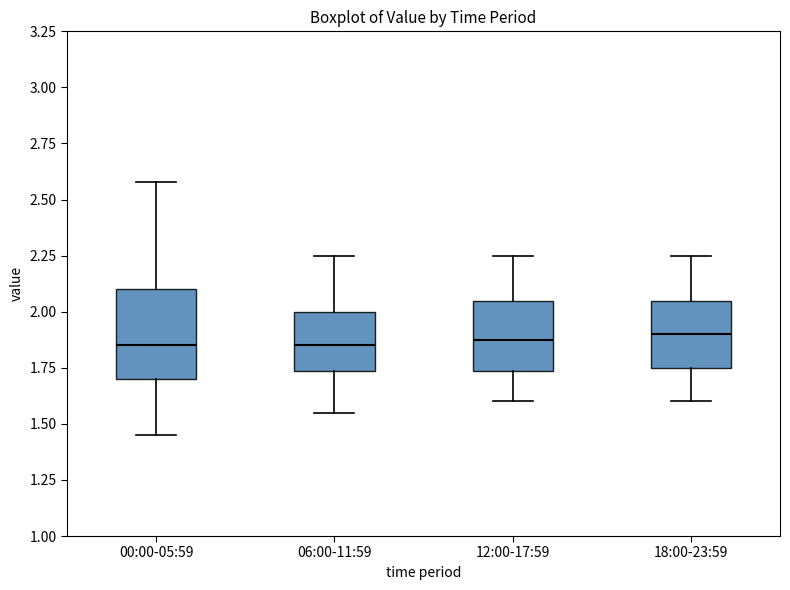

Reading left to right, read every box against the y-axis: the position of its median line, the range the box covers, and the ends of its whiskers. The values are not printed on the chart, so give them approximately, as read against the axis.

00:00-05:59: median 1.85, box 1.70 to 2.10, whiskers 1.45 to 2.60
06:00-11:59: median 1.85, box 1.75 to 2.00, whiskers 1.55 to 2.25
12:00-17:59: median 1.90, box 1.75 to 2.05, whiskers 1.60 to 2.25
18:00-23:59: median 1.90, box 1.75 to 2.05, whiskers 1.60 to 2.25